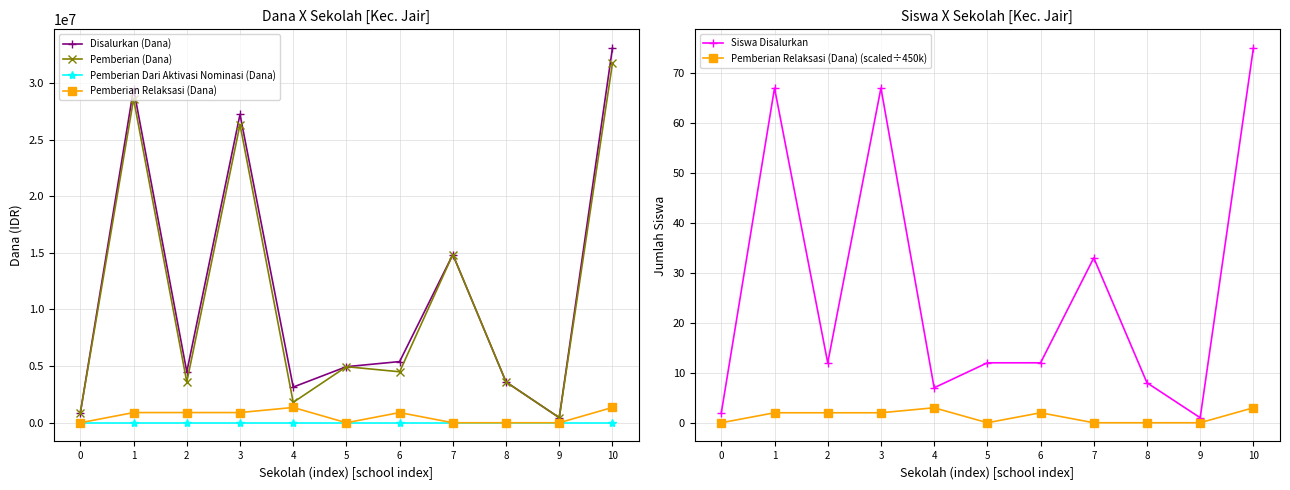

What is the sum of all Disalurkan (Dana) values?

127575000